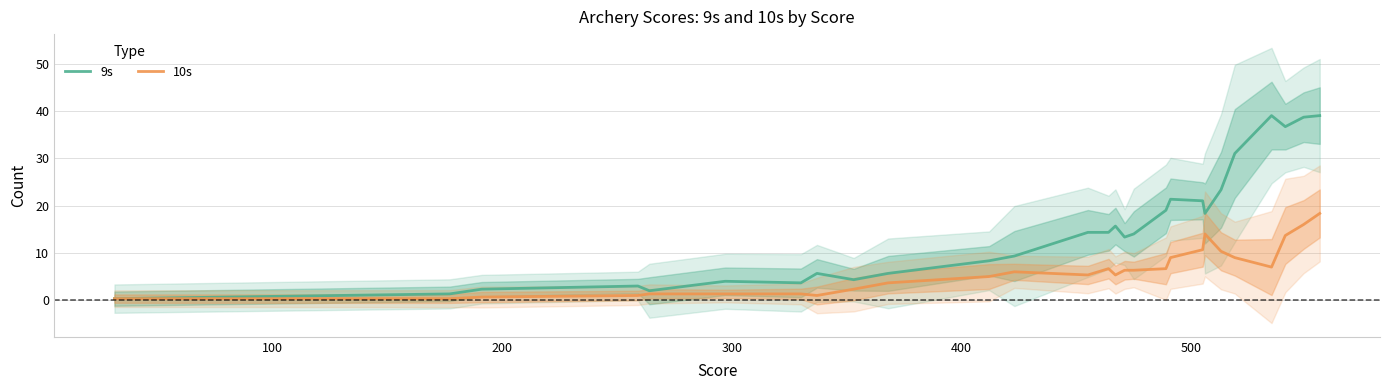

Is it true that 9s equals 2.3 at 200?

True